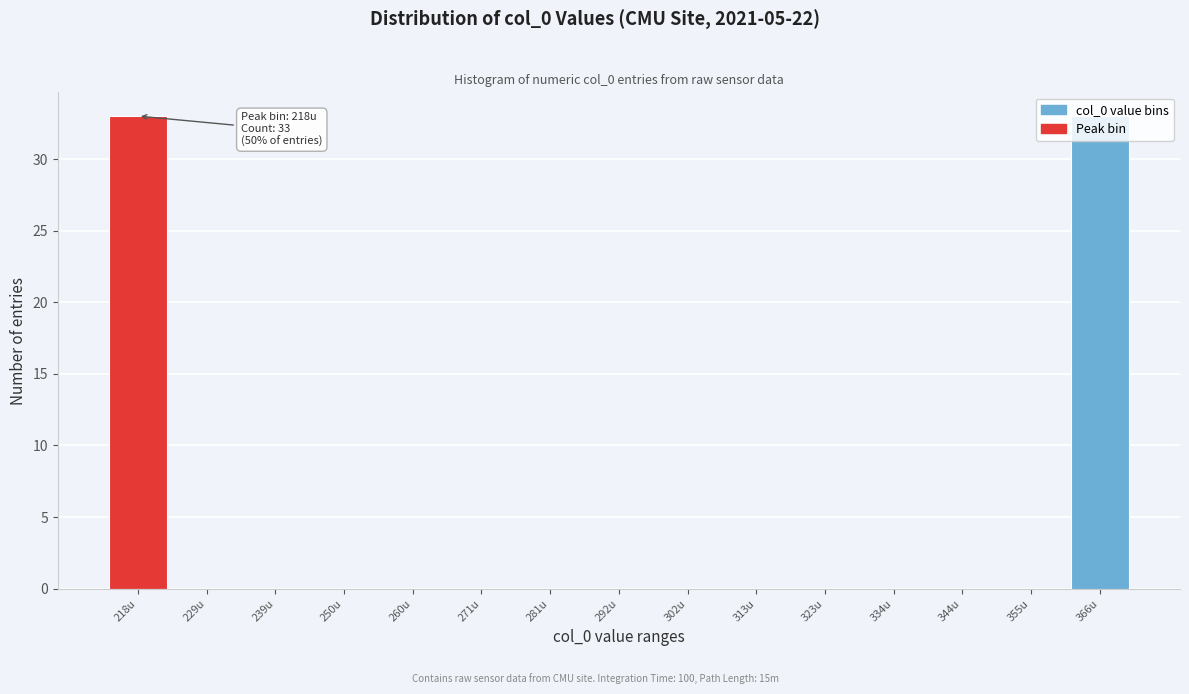

What is the change in value from 302u to 366u?

+33